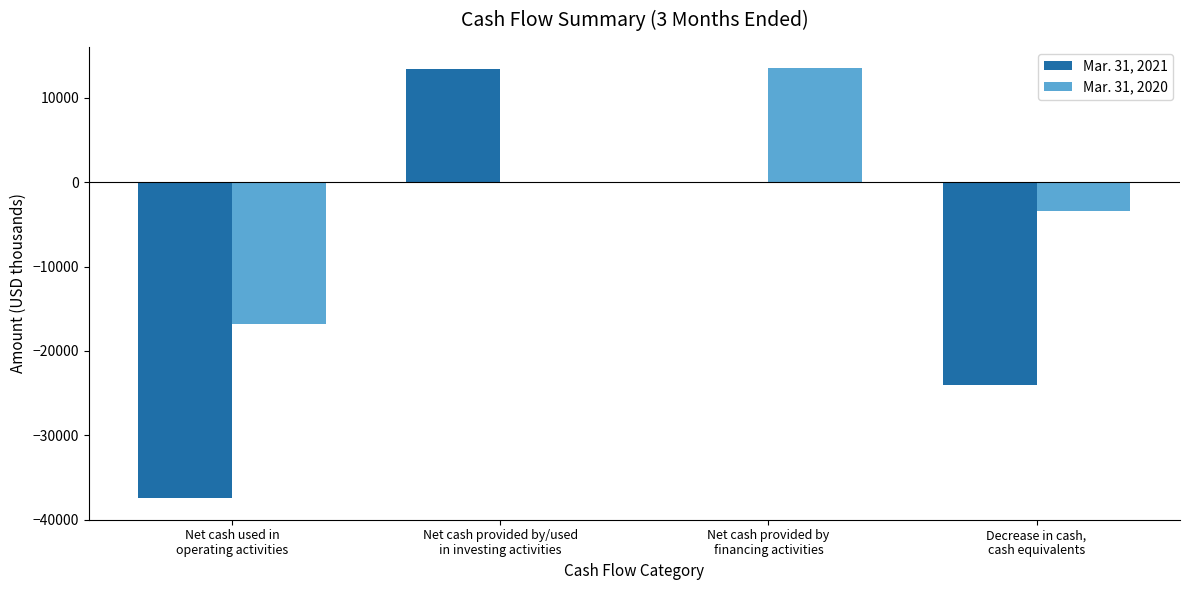

What is the maximum value shown in the chart?

13474